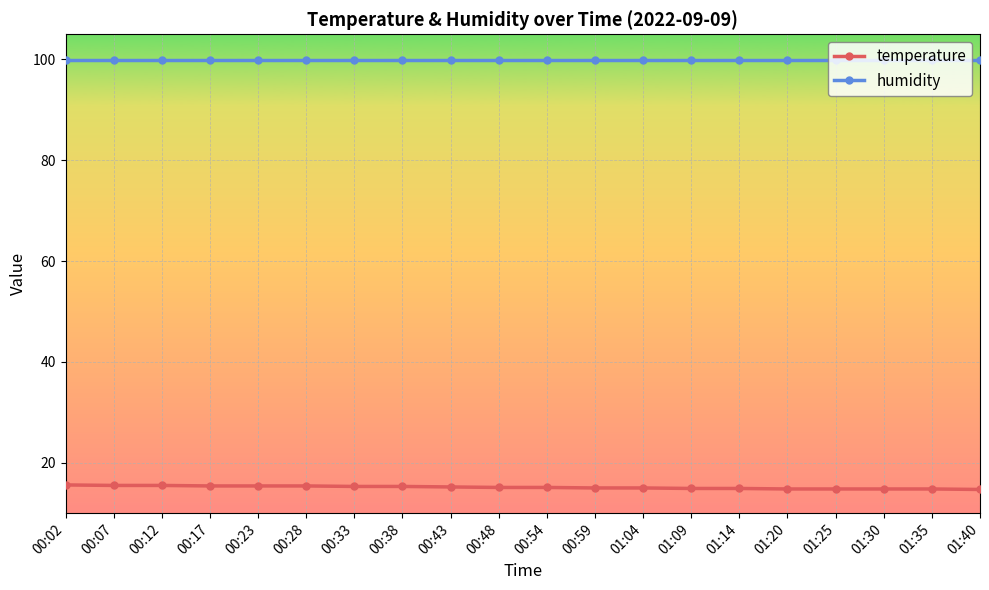

Is it true that temperature equals 4.4 at 00:12?

False